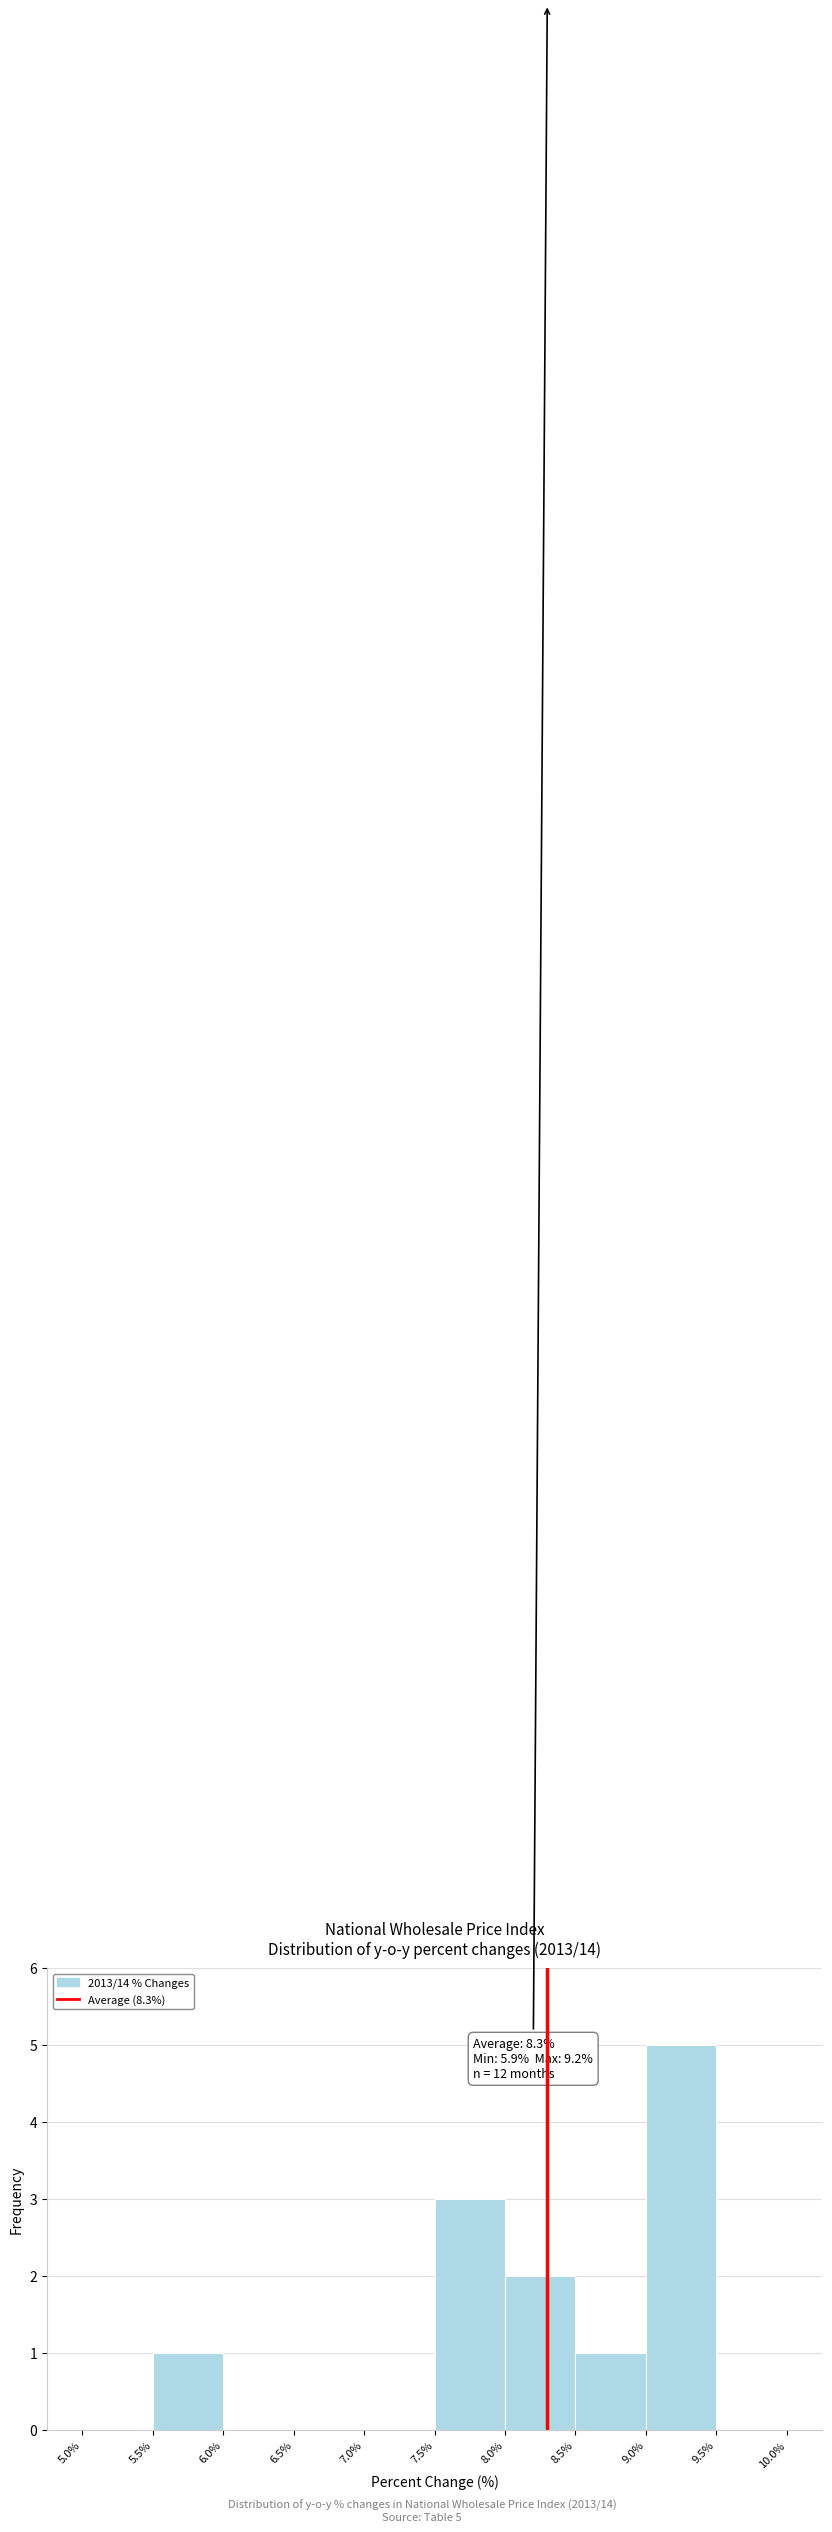

Over which range of the x-axis is the bar tallest?

9.0% to 9.5%